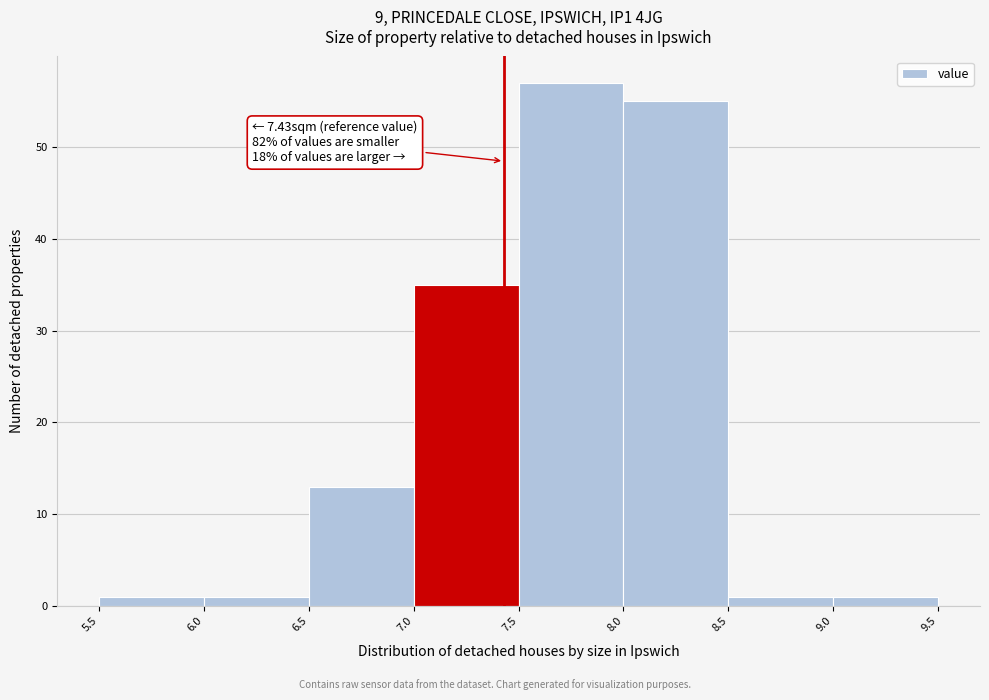

Which range on the x-axis has the tallest bar?

7.5 to 8.0